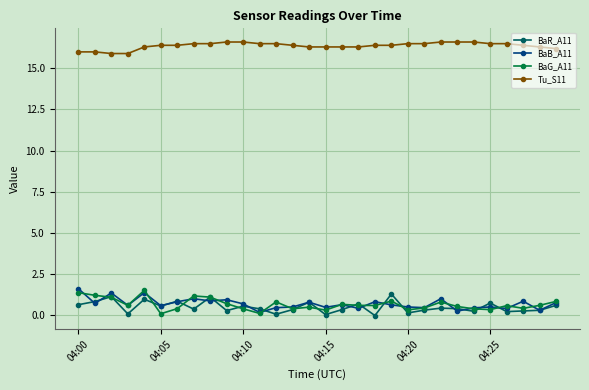

What is the difference between the second highest and minimum values in the BaG_A11 series?

1.3